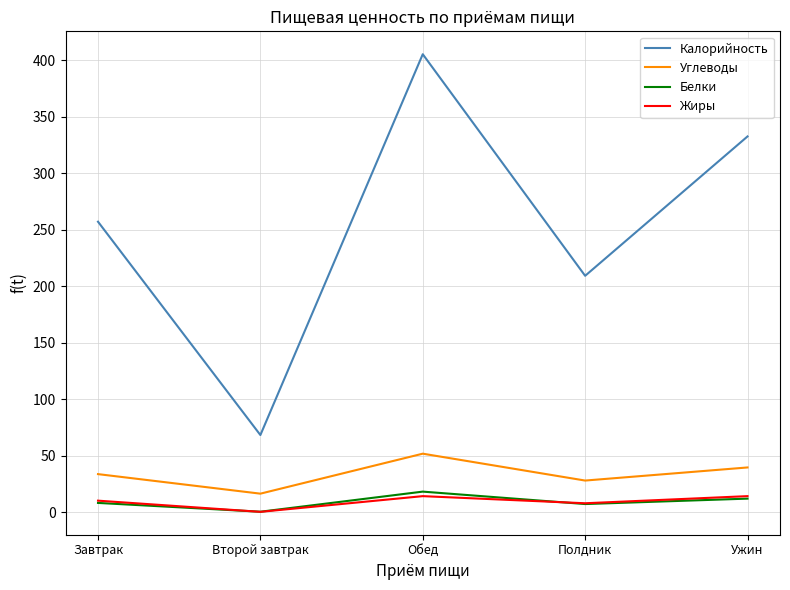

The Углеводы series shows 72.0 at Обед. True or false?

False